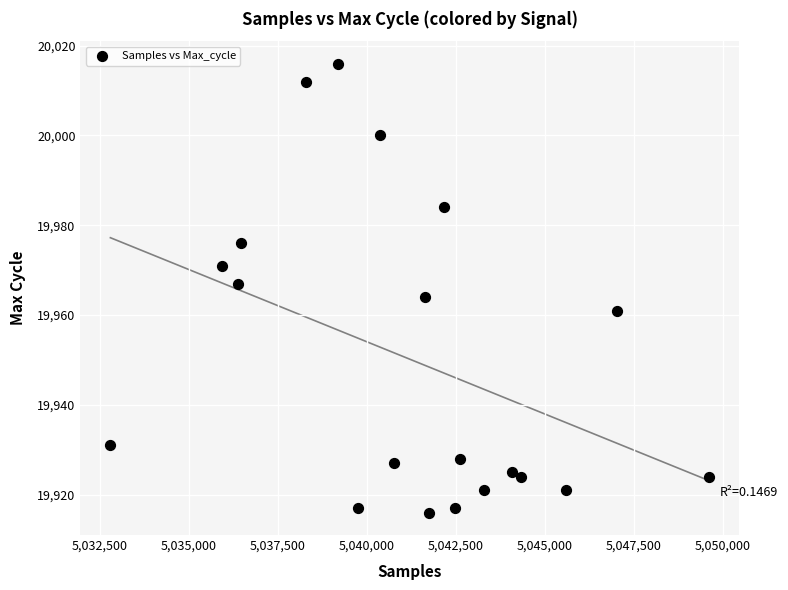

What is the range of Y values (max minus min)?

100